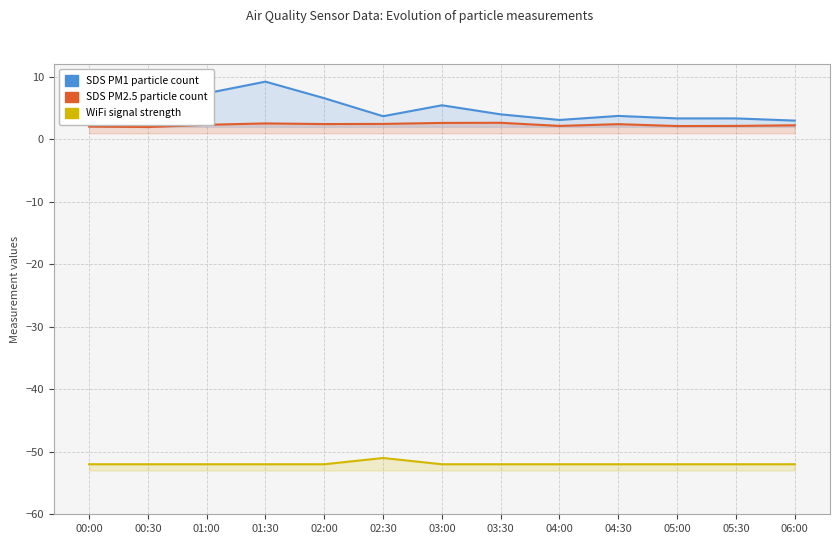

What is the value of the SDS_P2 point at the 9th from the left?

2.1